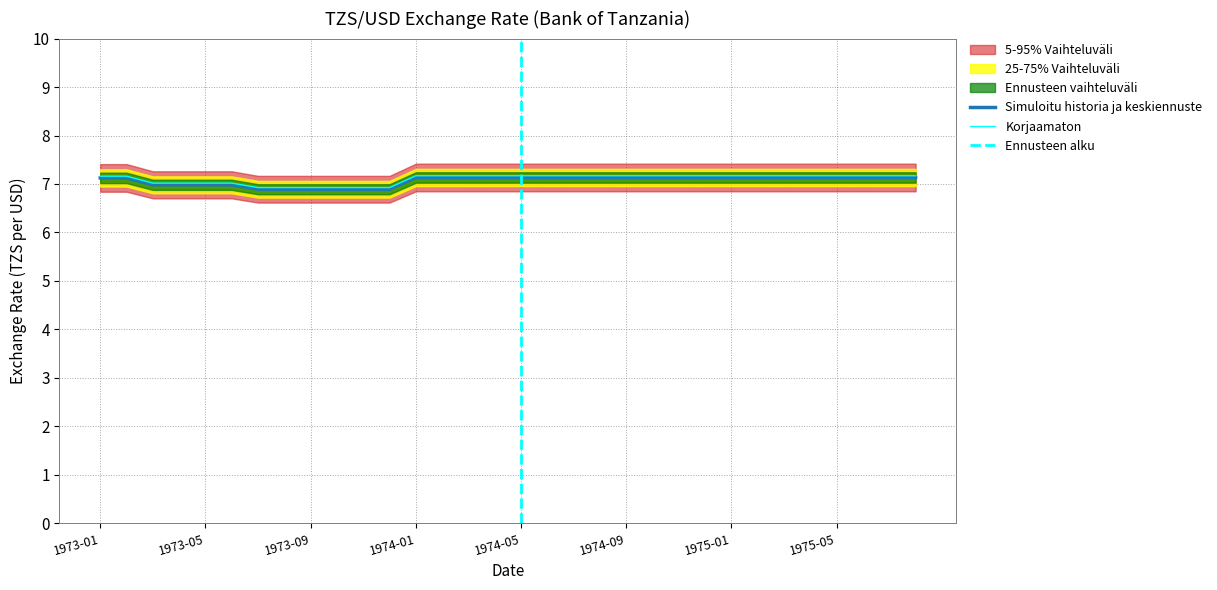

What position from the left is 1973-12?

12